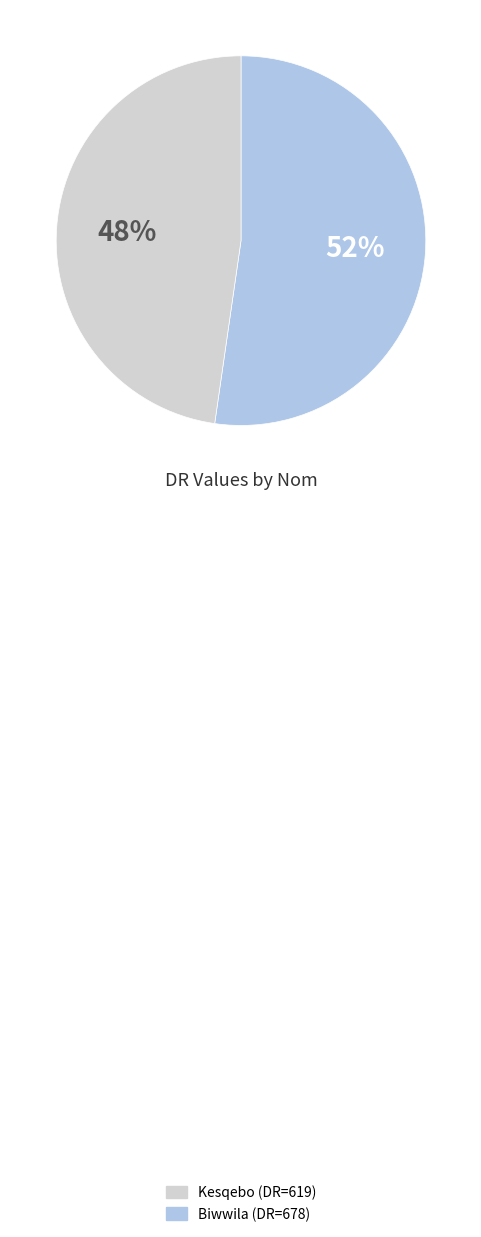

Is there any slice that represents more than half of the pie?

Yes